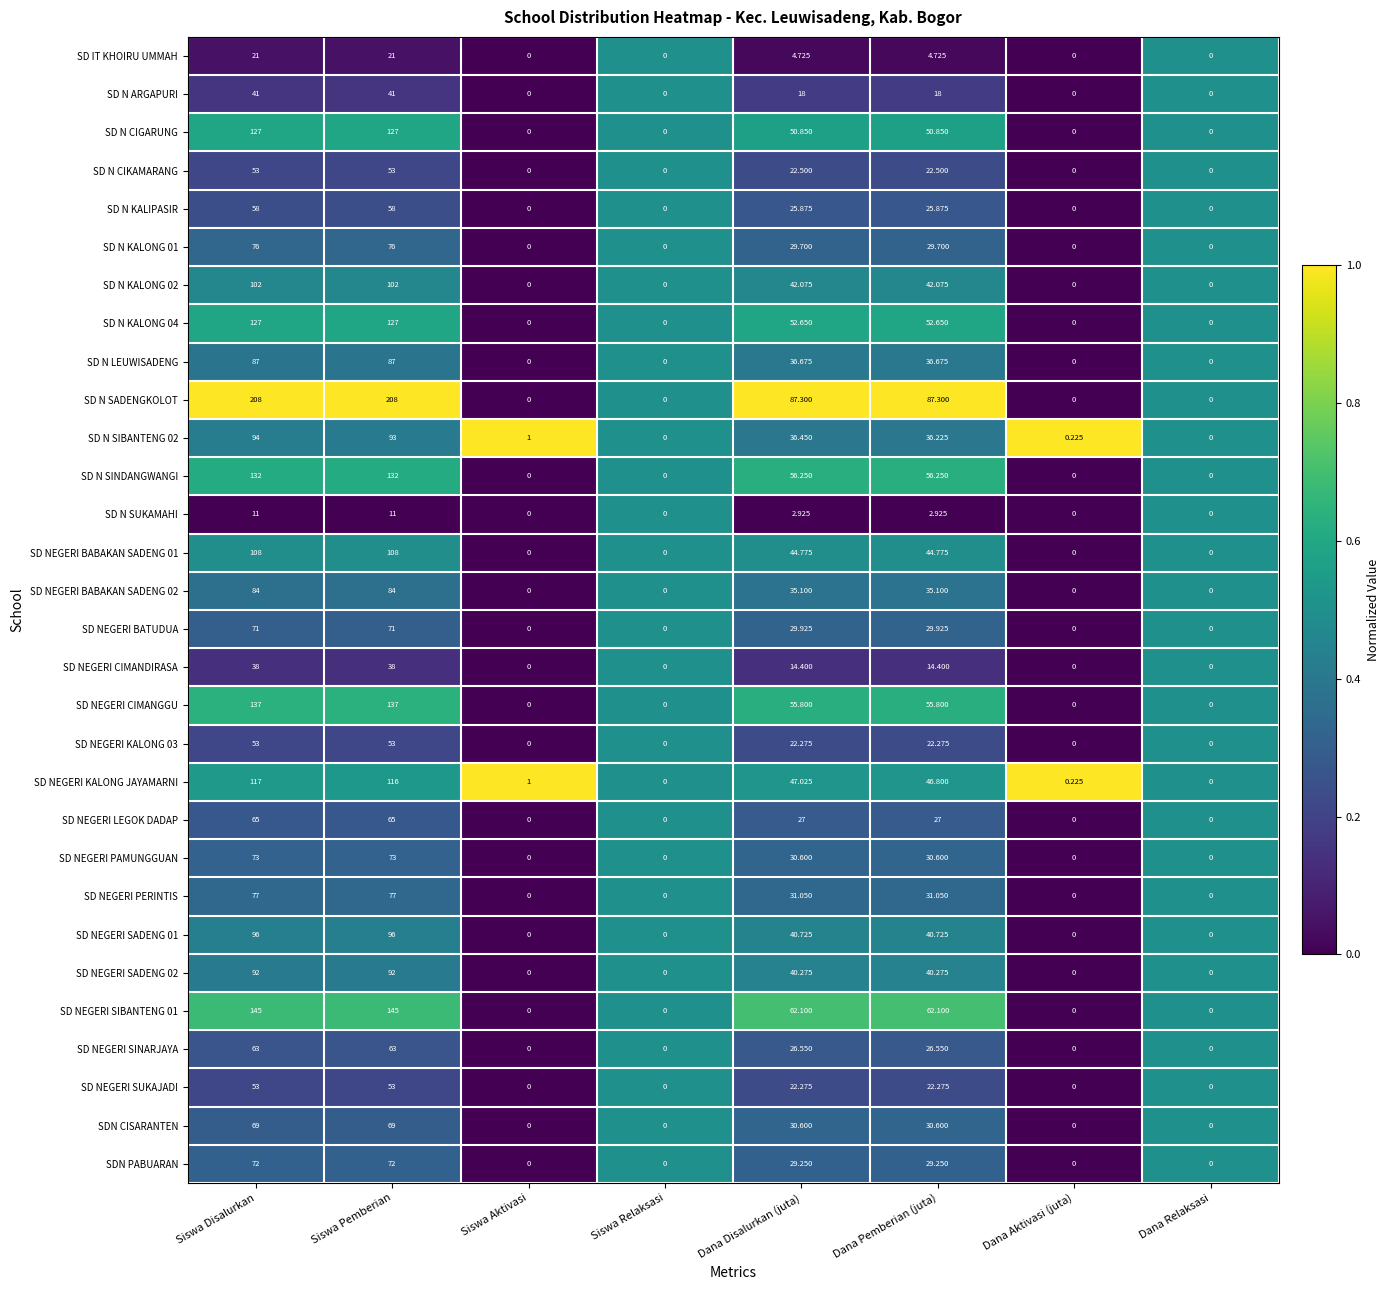

Is the value of SD N CIKAMARANG at Siswa Disalurkan greater than the value of SD N KALONG 02 at Siswa Relaksasi?

Yes